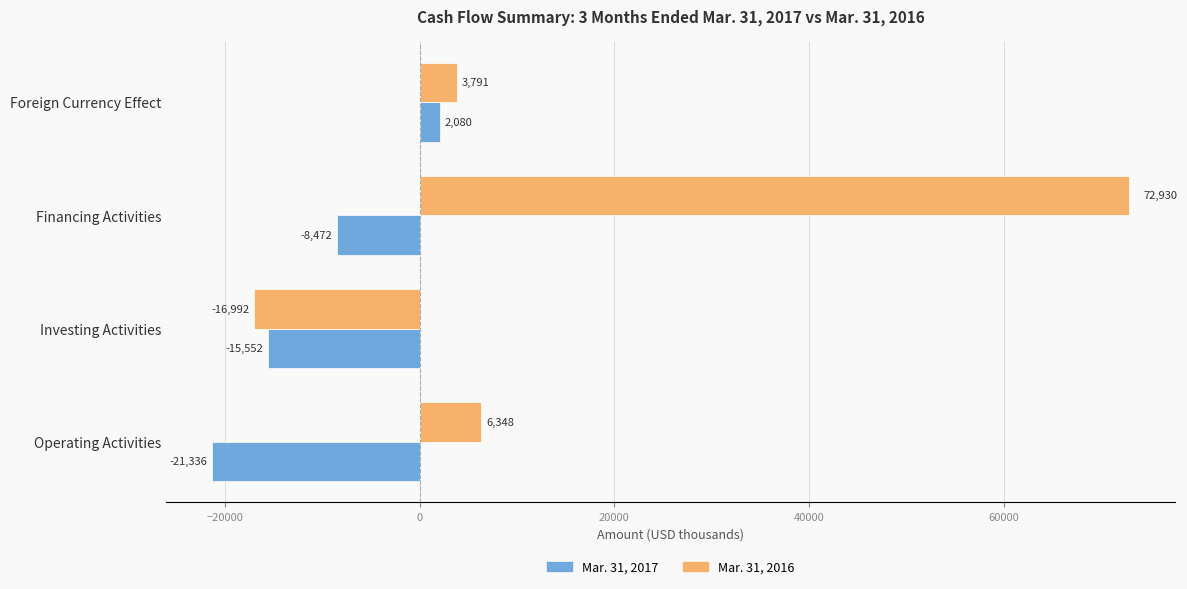

Which series has the widest spread of values?

Mar. 31, 2016